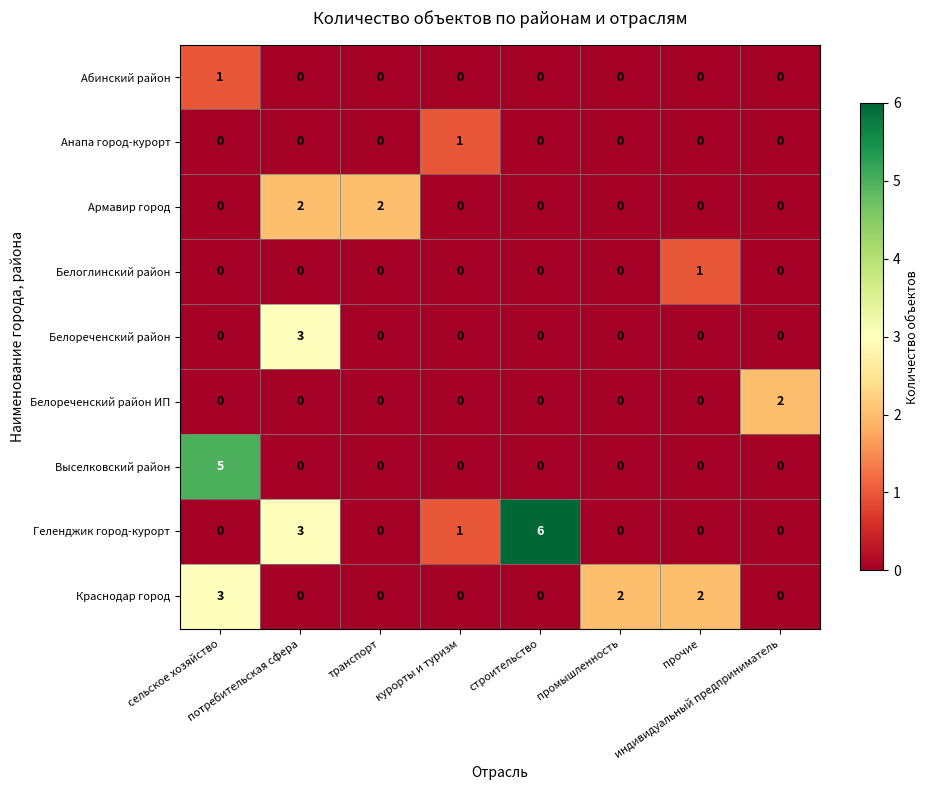

What is the difference between the maximum and minimum values in the Геленджик город-курорт series?

6